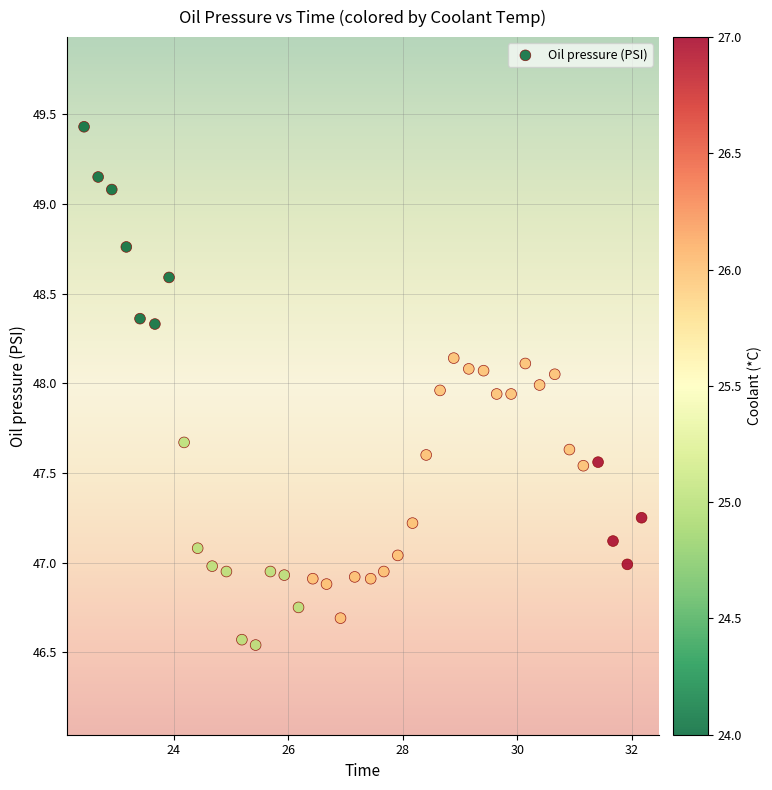

What is the range of Y values (max minus min)?

2.9